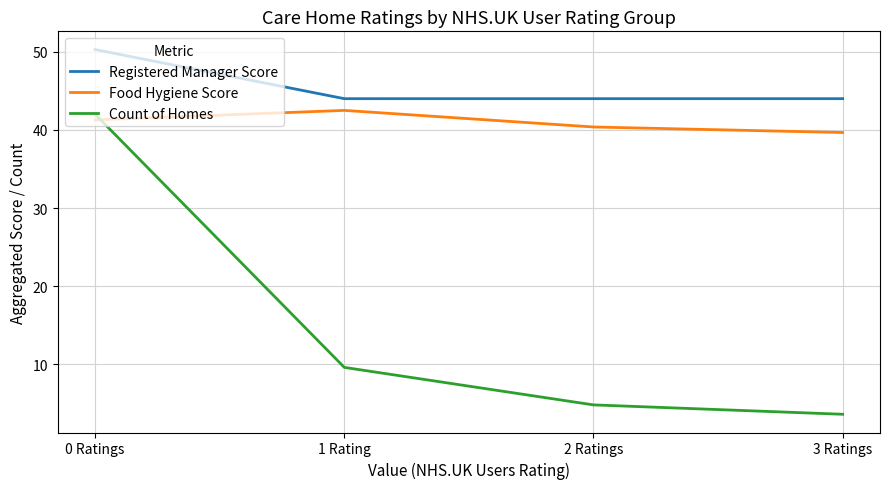

Count the number of categories in the chart.

4